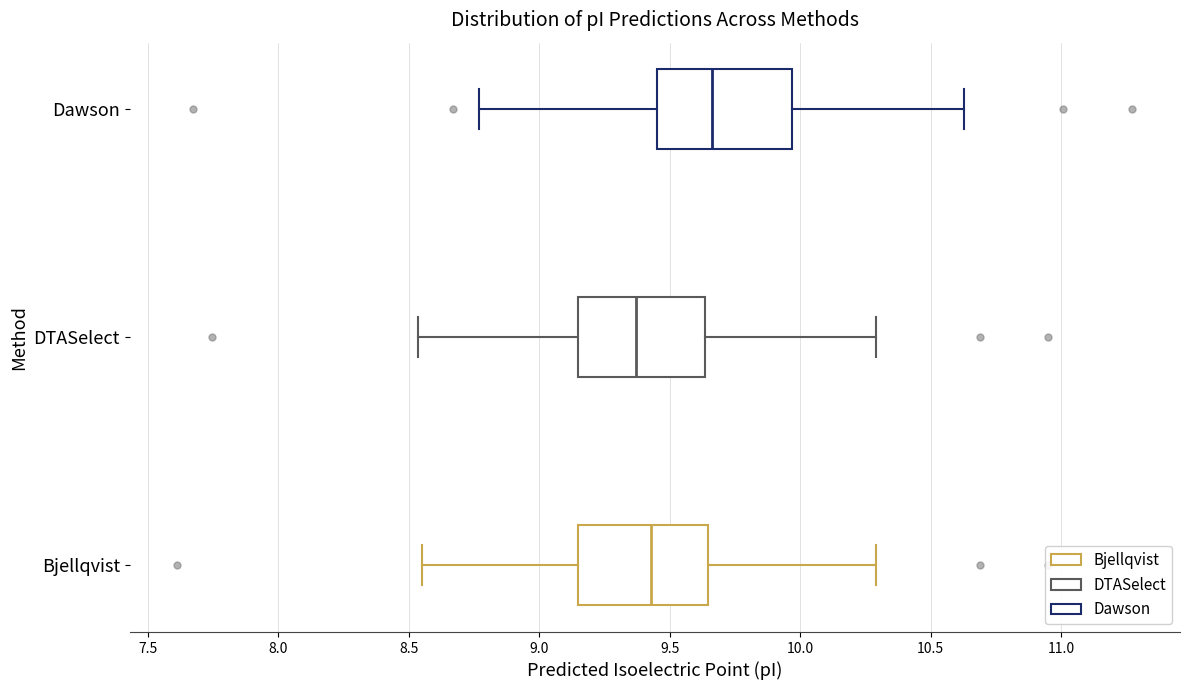

Reading bottom to top, transcribe this box plot: for each box, give where its median line is, the range the box spans, and where its two whiskers end, as read against the x-axis. The values are not printed on the chart, so give them approximately, as read against the axis.

Bjellqvist: median 9.45, box 9.15 to 9.65, whiskers 8.55 to 10.30
DTASelect: median 9.35, box 9.15 to 9.65, whiskers 8.55 to 10.30
Dawson: median 9.65, box 9.45 to 9.95, whiskers 8.75 to 10.65